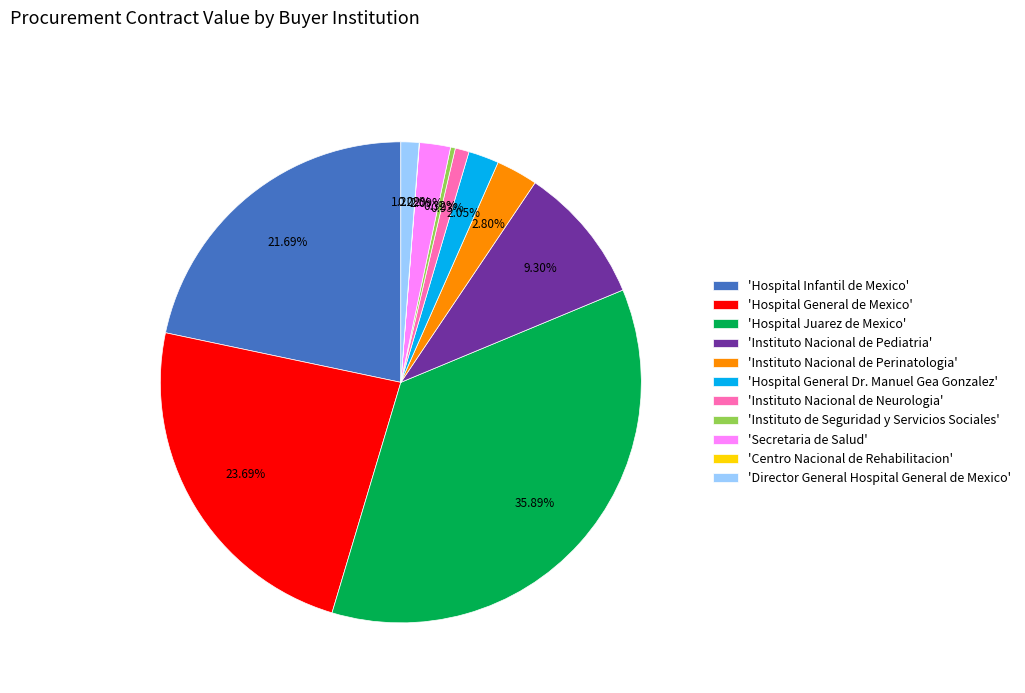

Approximately how many times larger is the value at 'Hospital Infantil de Mexico' compared to 'Instituto Nacional de Neurologia'?

23.2